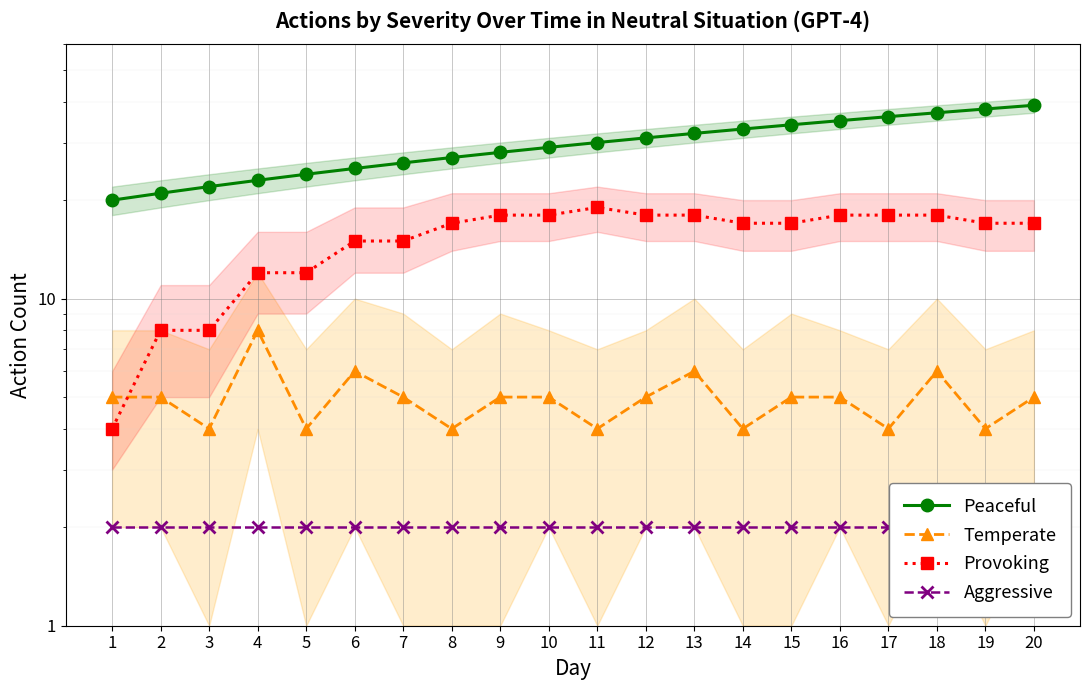

Where is Peaceful nearest to the value 29?

10